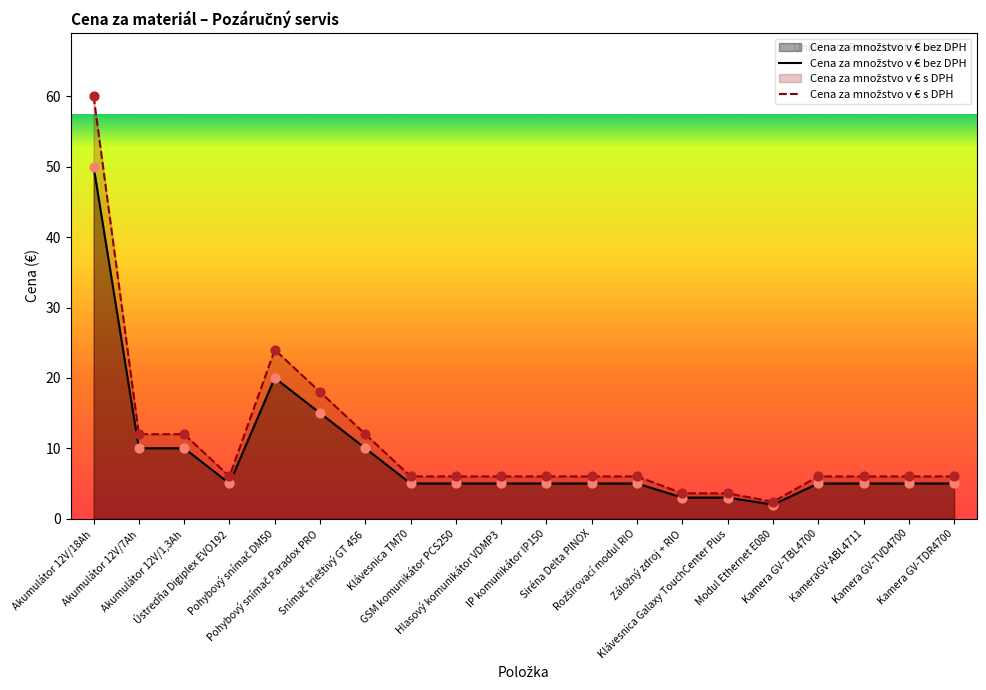

Which series has the largest Y range (max minus min)?

Cena za množstvo v € s DPH